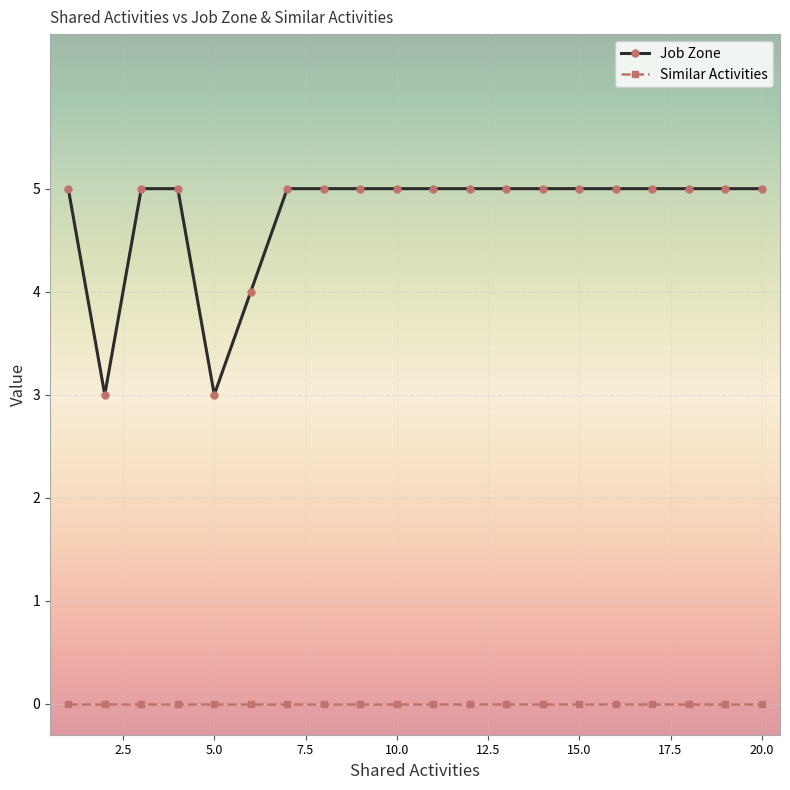

Rank the series by their average value, from highest to lowest.

Job Zone, Similar Activities